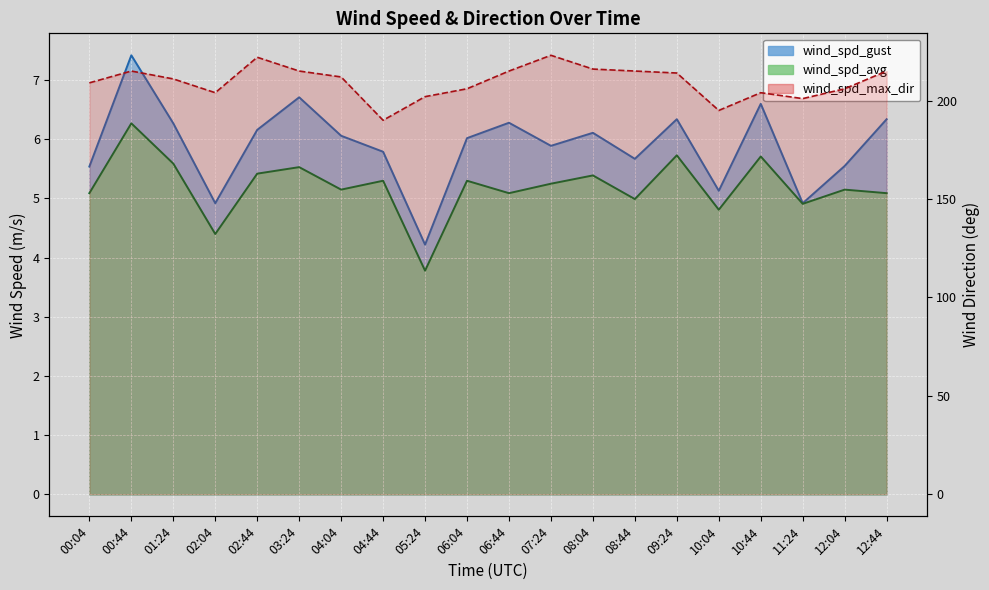

At which category is the sum across all series the highest?

07:24